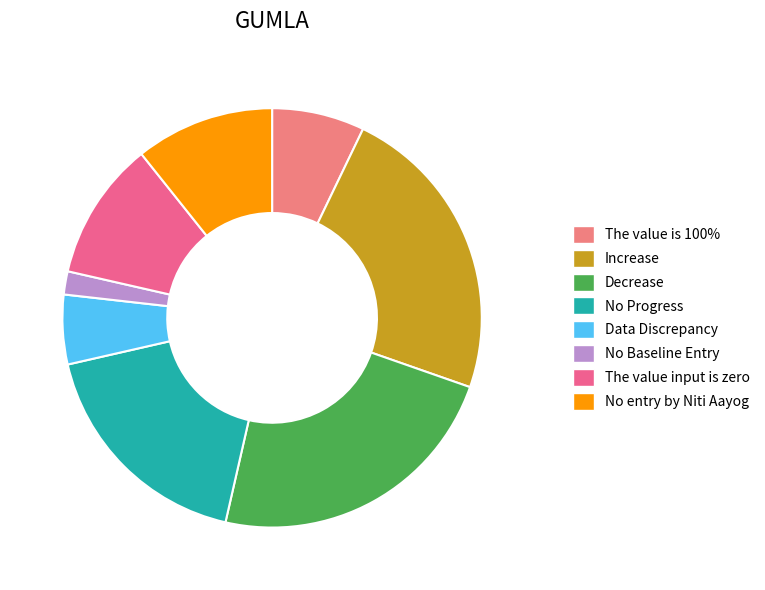

How many slices are in this pie chart?

8